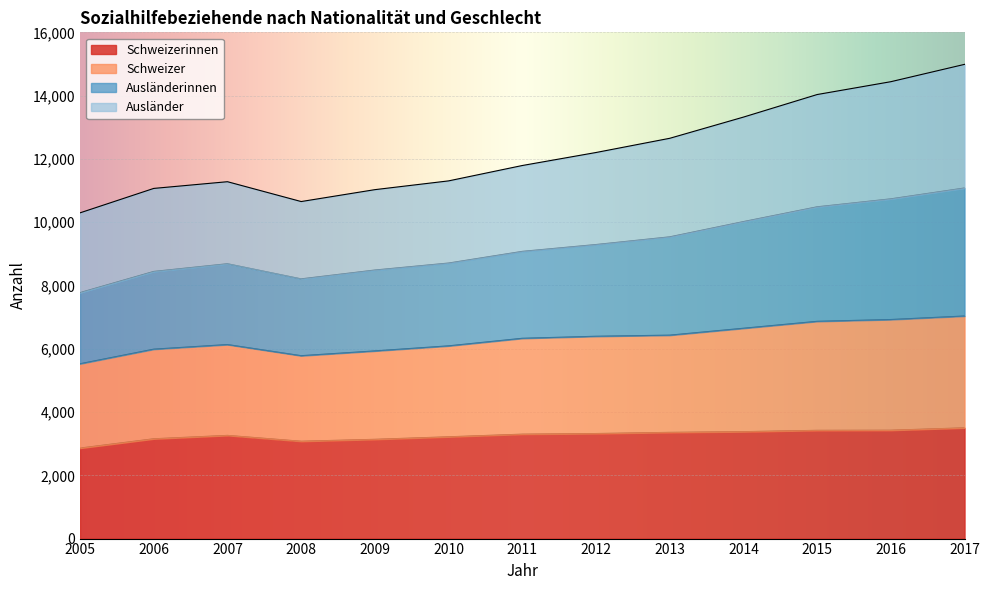

What is the total value across all series at 2006?

11067